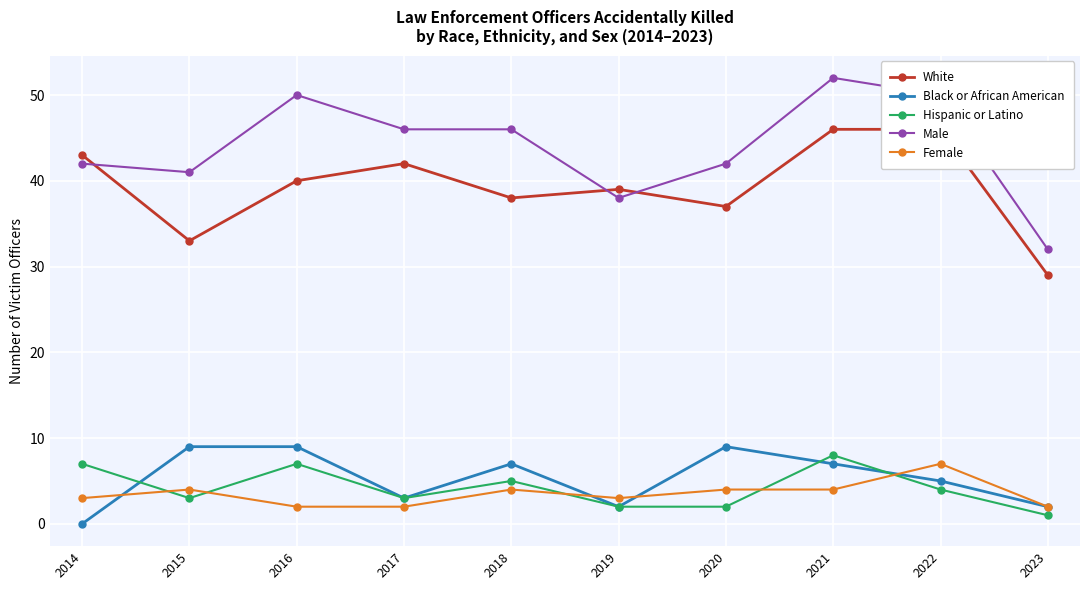

What is the maximum value for Male?

52